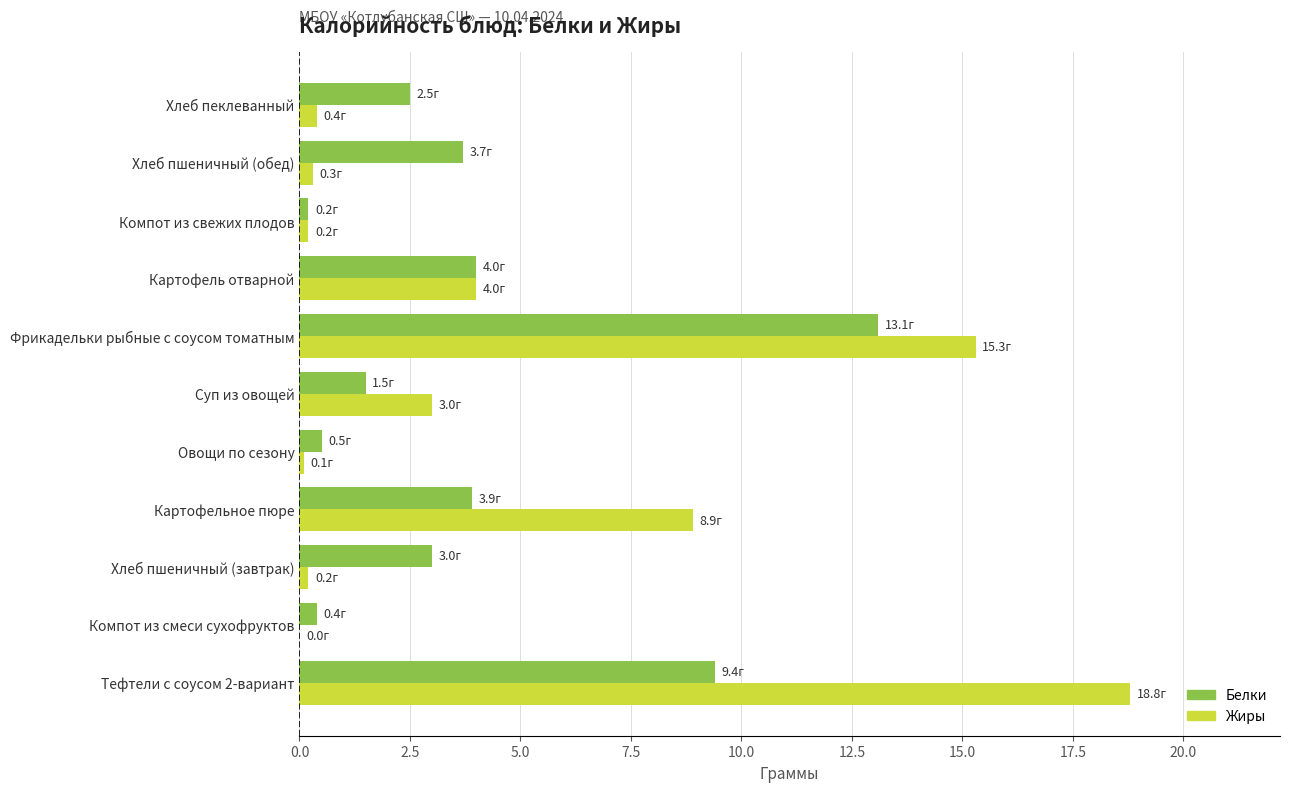

Is it true that Белки equals 0.7 at Хлеб пеклеванный?

False